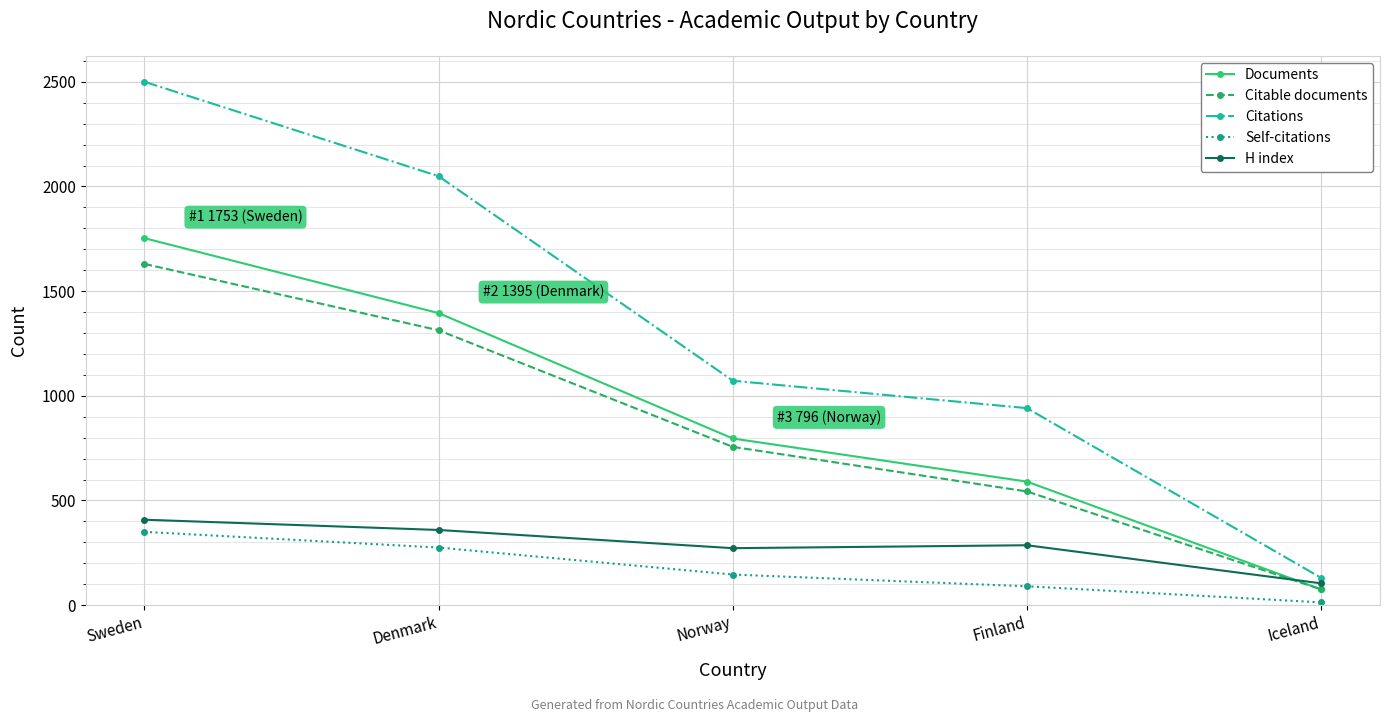

Reading left to right, extract all data points from this chart.

Documents: 1753	1395	796	590	75
Citable documents: 1630	1313	756	543	75
Citations: 2500	2049	1072	941	130
Self-citations: 350	275	146	90	13
H index: 408	359	272	286	104